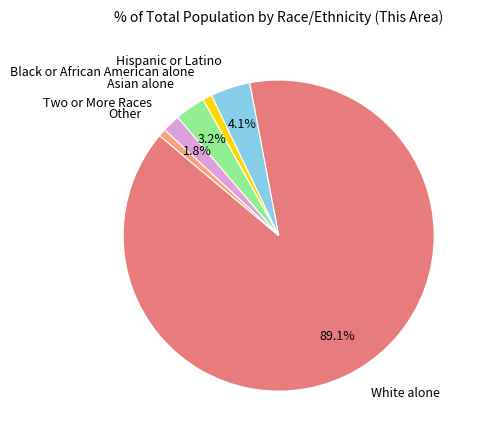

To the nearest percent, what is the combined percentage of Asian alone and Other?

4%